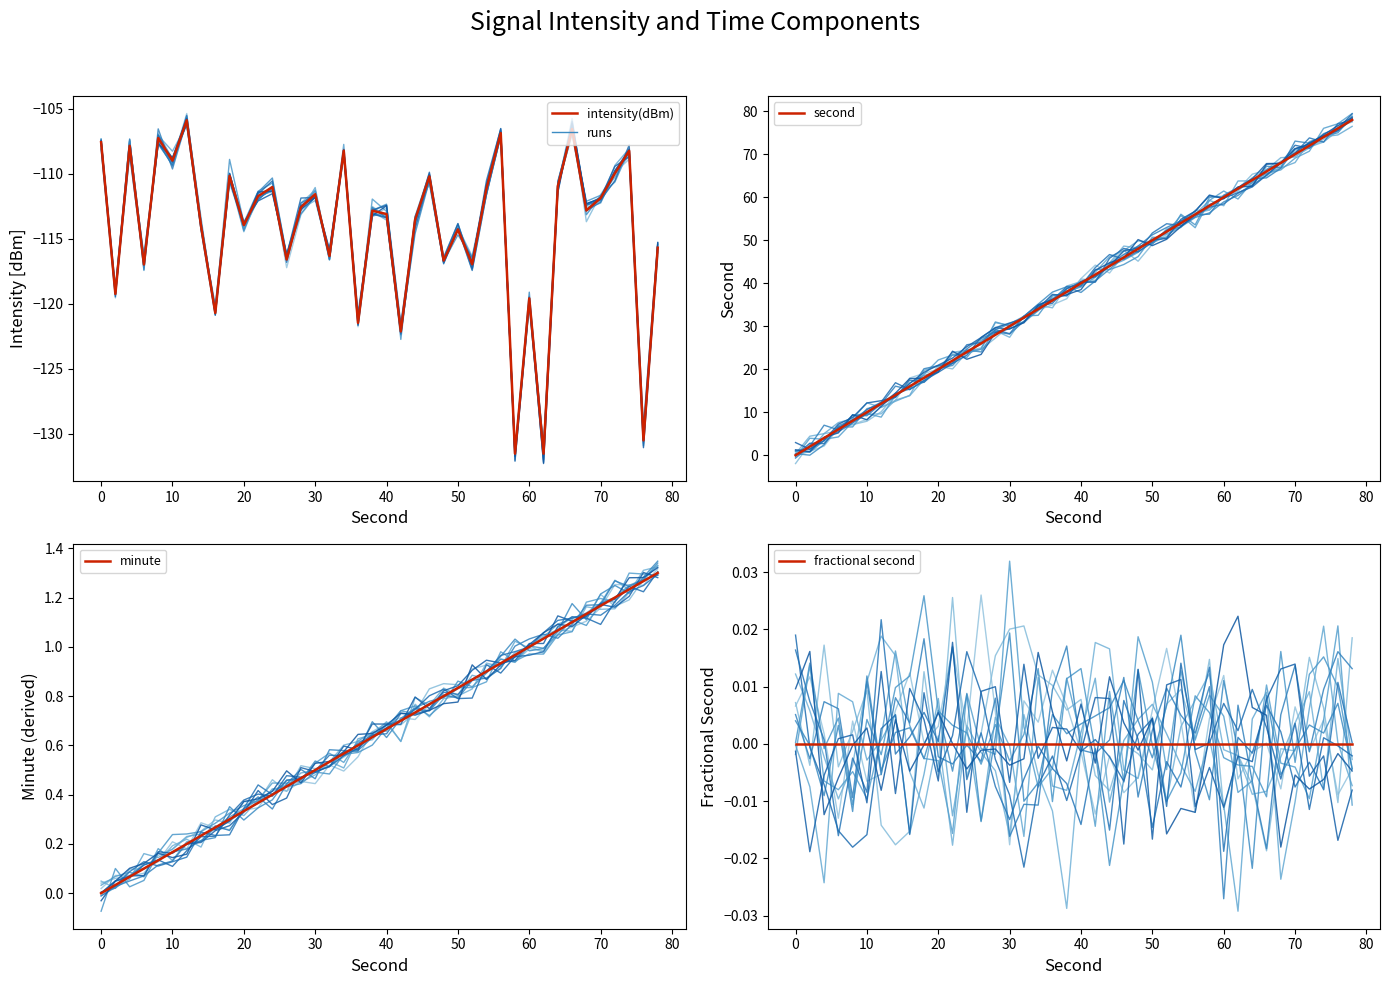

True or false: intensity(dBm) and run_0 intersect in this chart.

False